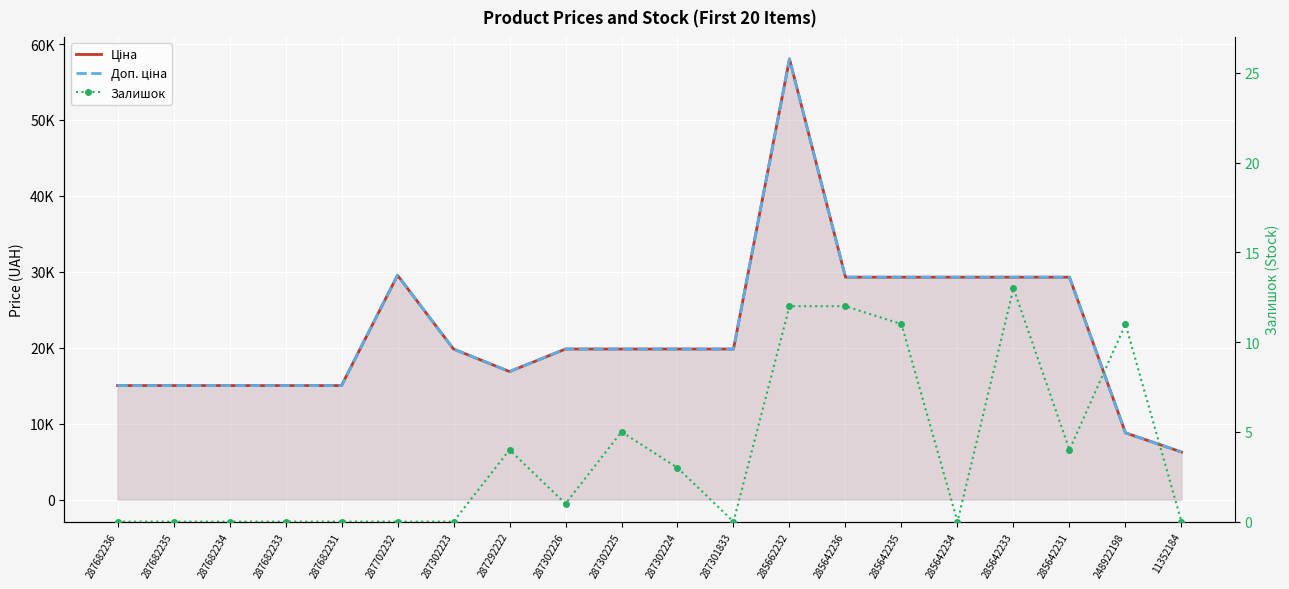

True or false: Доп. ціна and Ціна cross at least once.

False